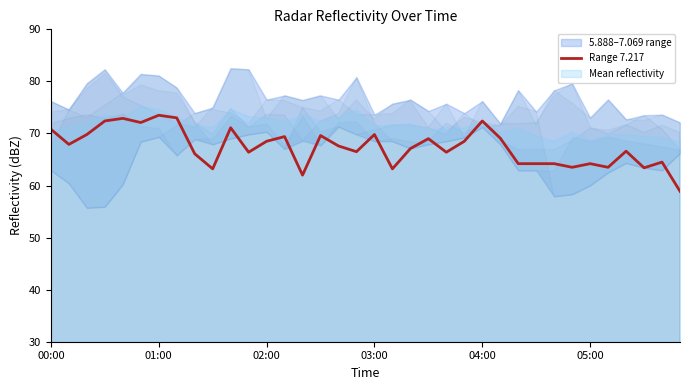

Approximately how many times larger is the value at 8 compared to 35?

1.1